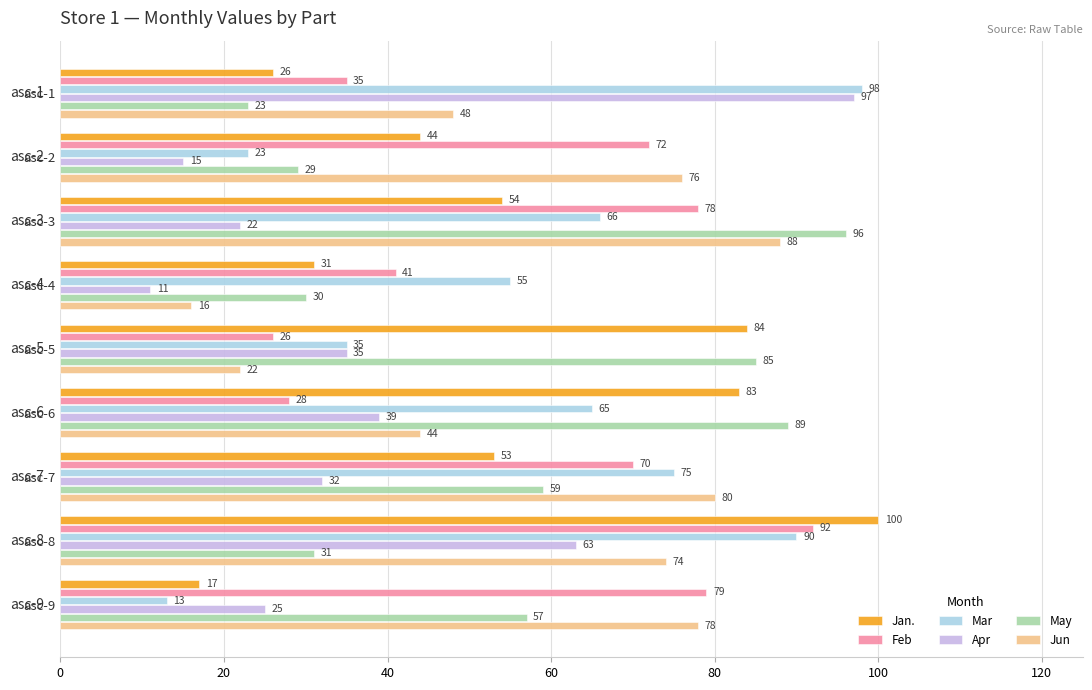

Which label corresponds to the largest value in the chart?

asc-8